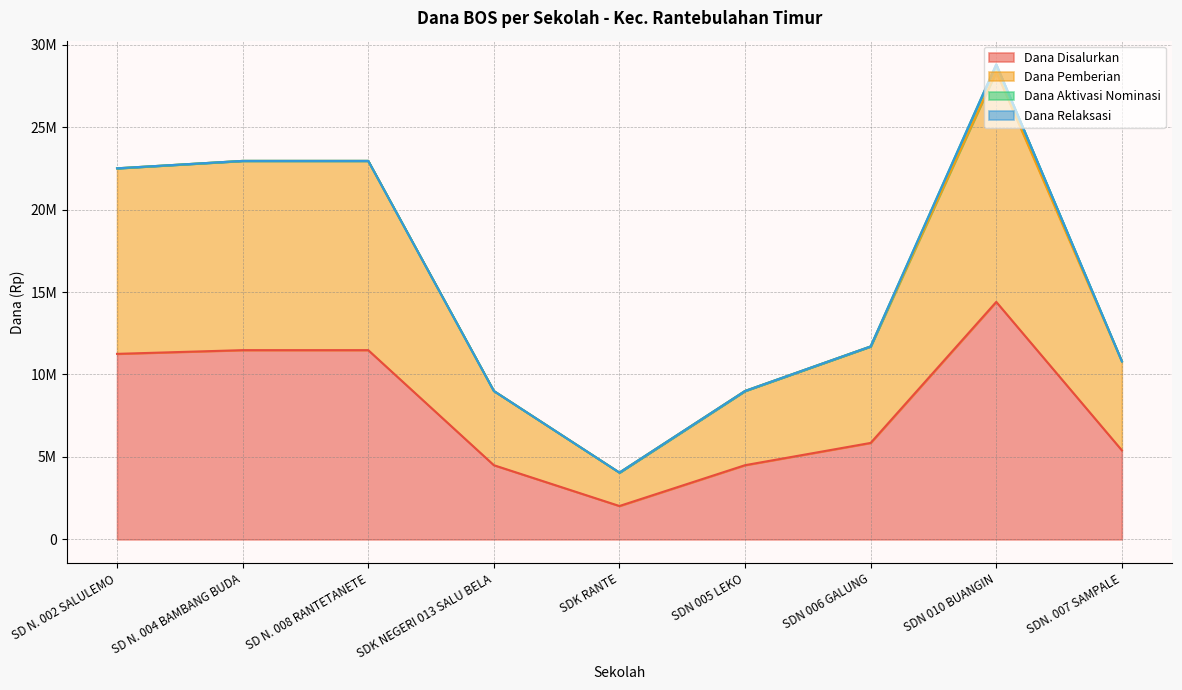

How many lines are shown in the chart?

2